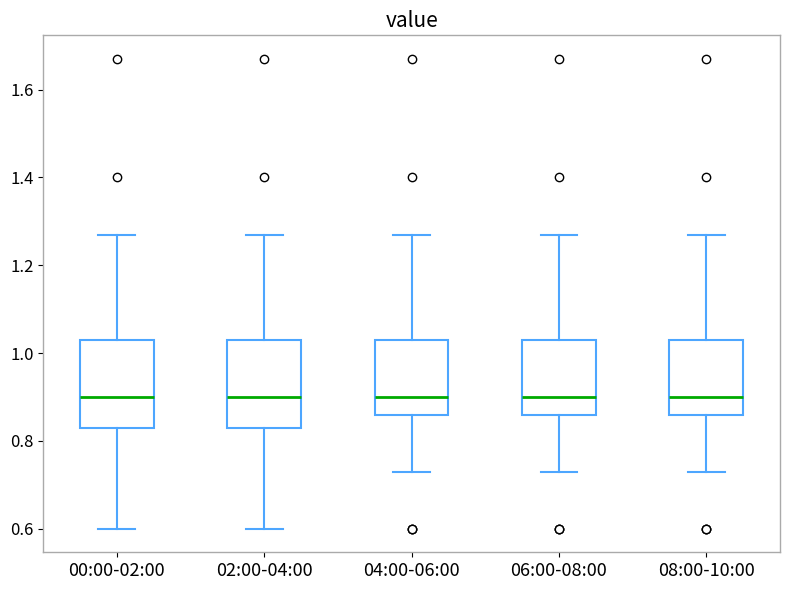

Where is the upper edge of the box for 00:00-02:00 on the y-axis? The values are not printed on the chart, so give them approximately, as read against the axis.

1.04